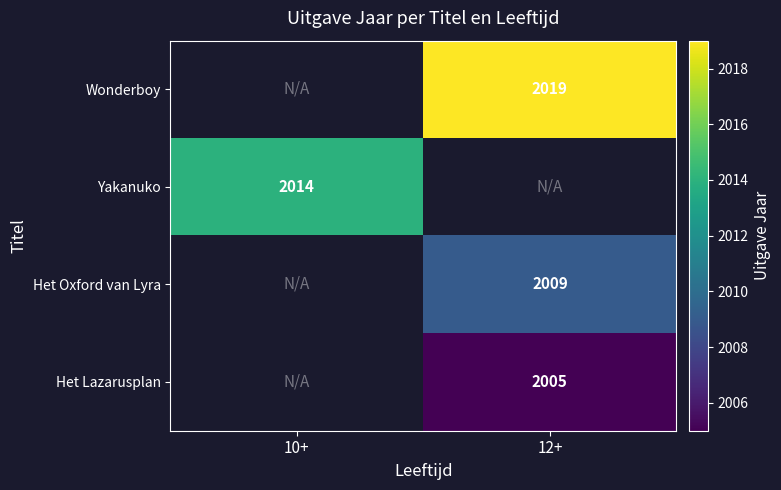

The Het Oxford van Lyra series shows 2009 at 12+. True or false?

True